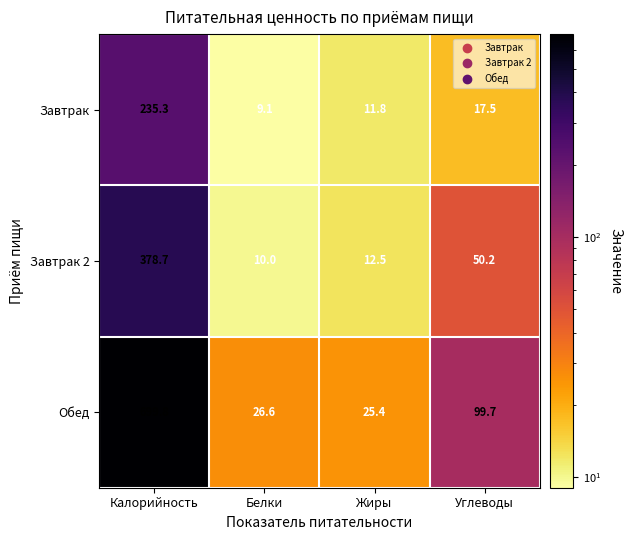

List the series in order of their peak value, highest first.

Обед, Завтрак 2, Завтрак